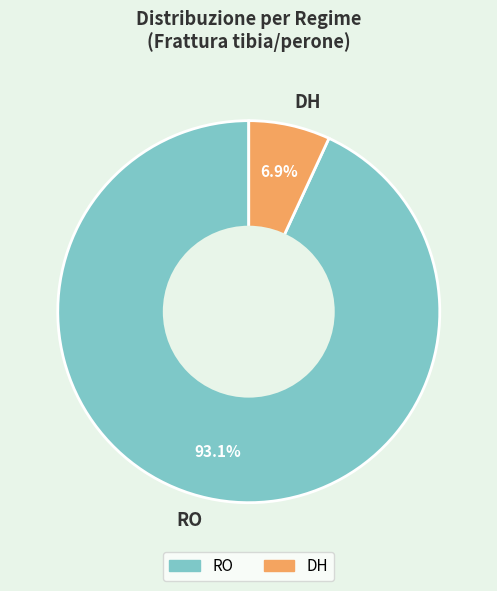

Between DH and RO, which is larger?

RO